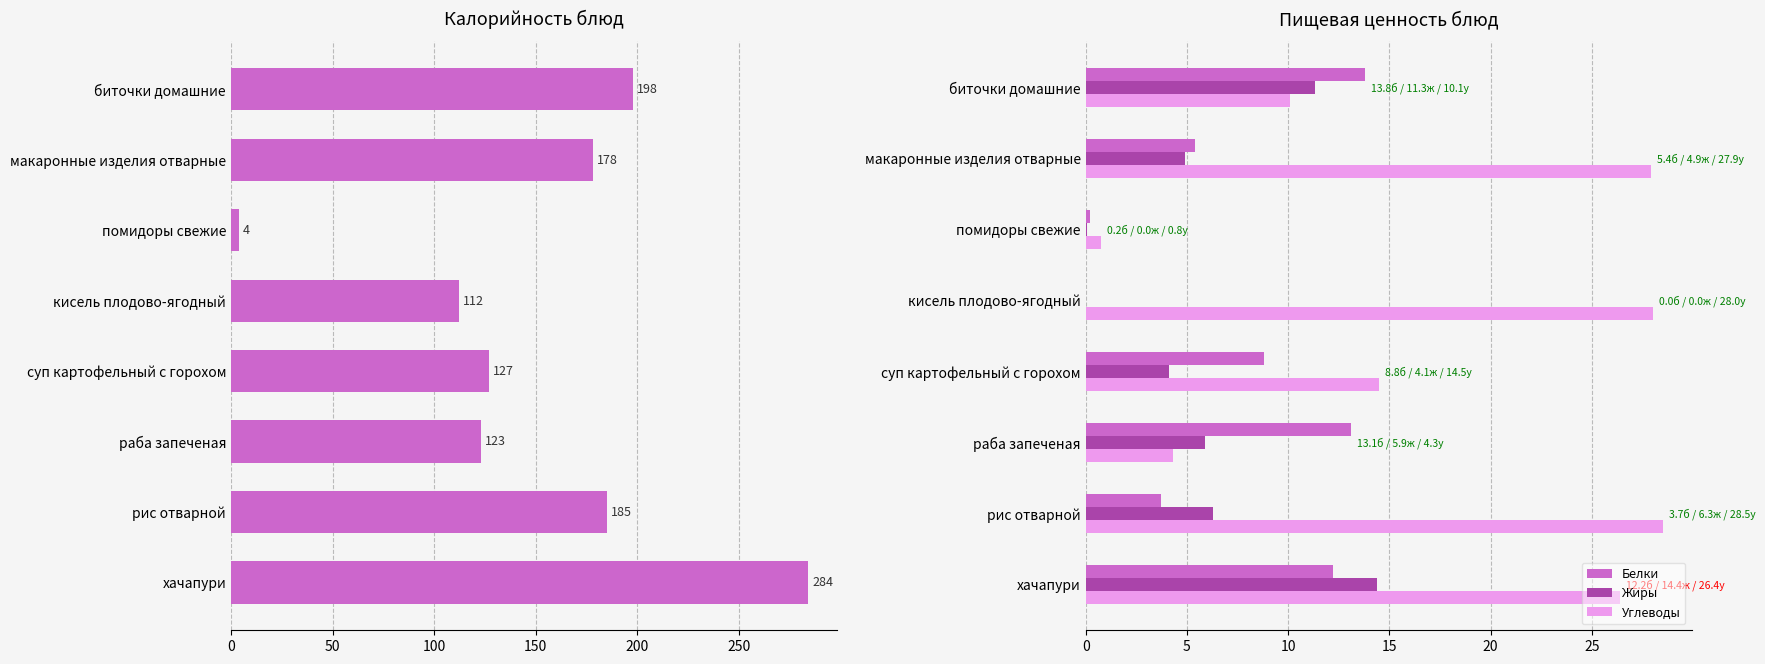

Read the Жиры value at раба запеченая.

5.9